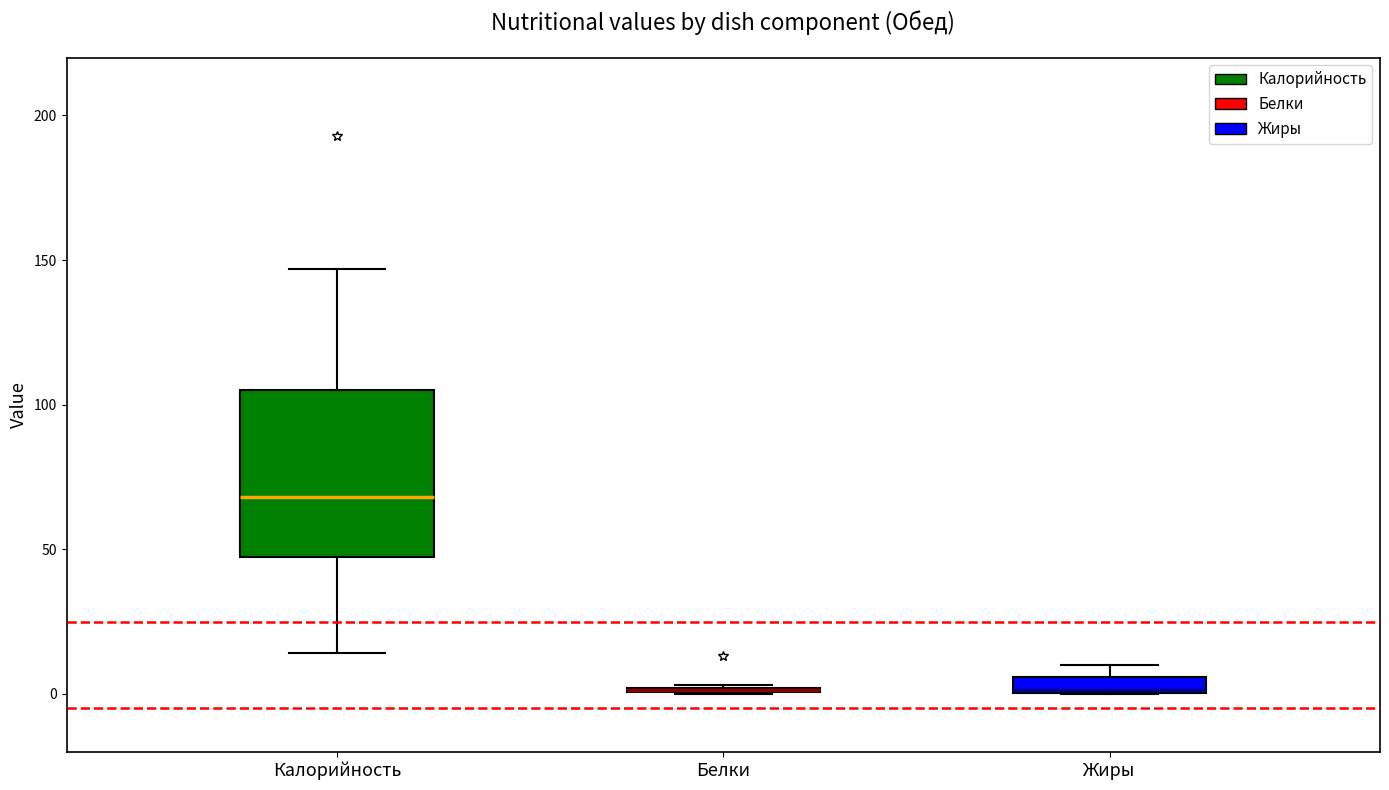

Where is the lower edge of the box for Жиры on the y-axis? The values are not printed on the chart, so give them approximately, as read against the axis.

0